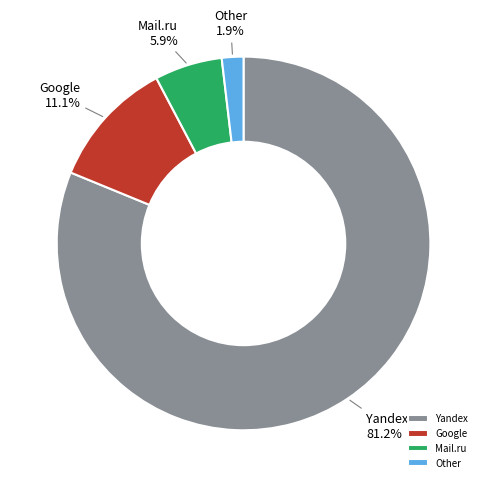

Count the number of slices in the pie.

4